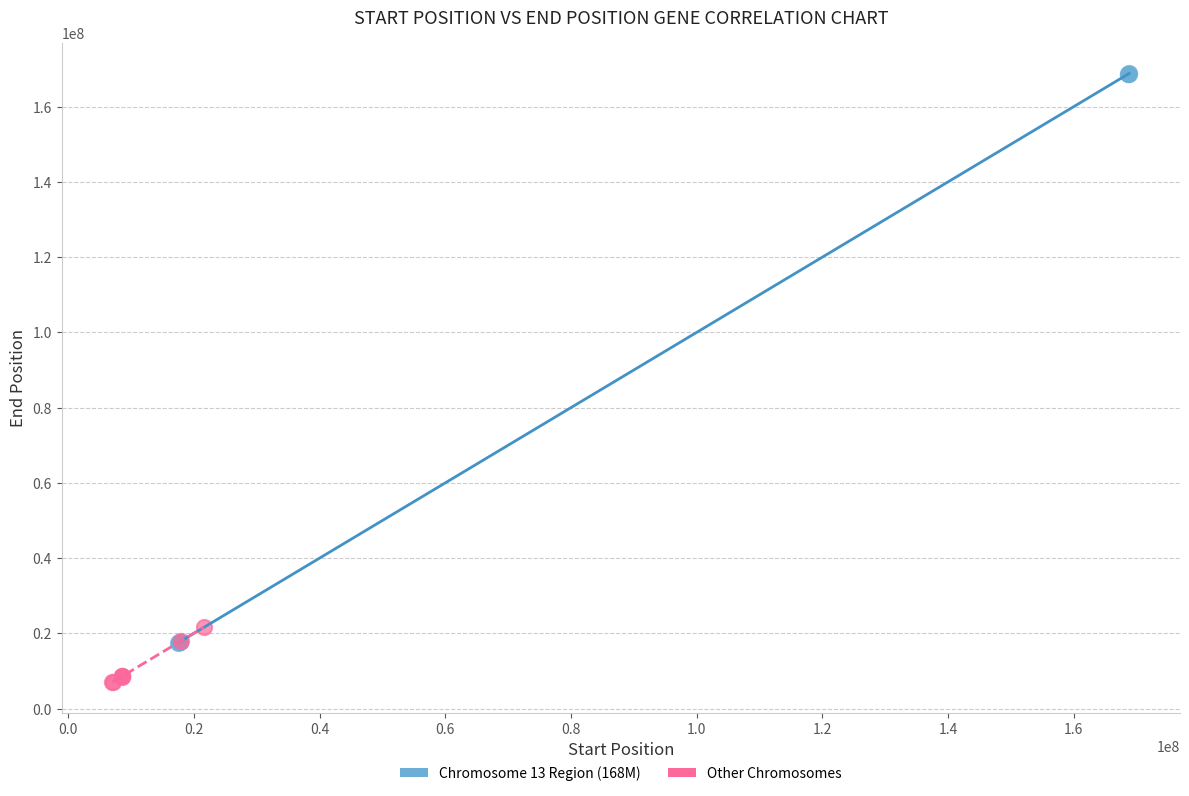

Which series has the largest Y range (max minus min)?

Chromosome 13 Region (168M)